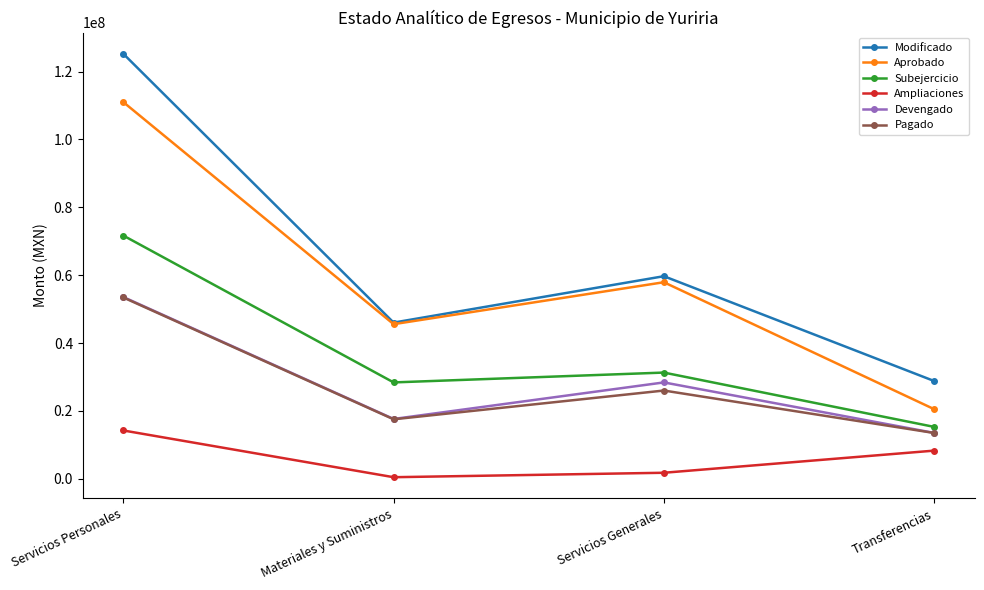

What is the difference between the Devengado values at Transferencias and Materiales y Suministros?

4110393.7